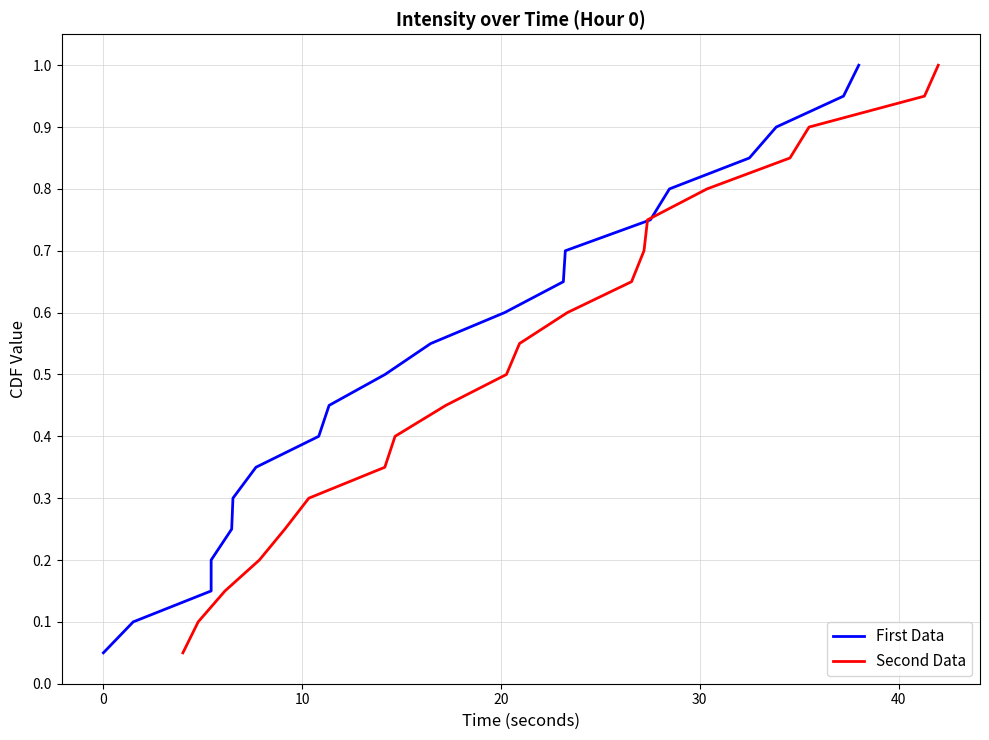

True or false: First Data and Second Data cross at least once.

False